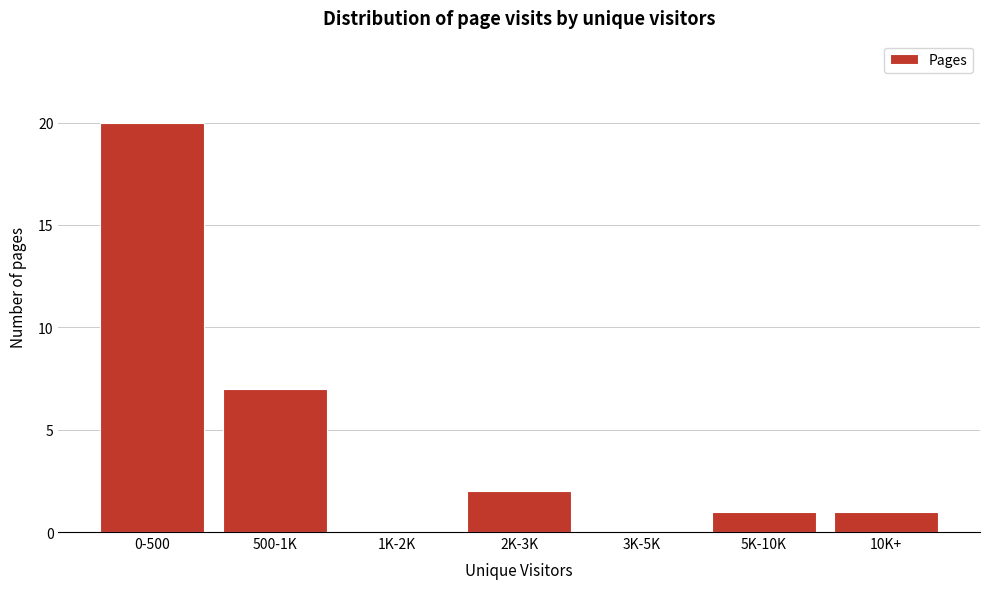

Reading right to left, transcribe all the data shown in this chart.

10K+=1	5K-10K=1	3K-5K=0	2K-3K=2	1K-2K=0	500-1K=7	0-500=20